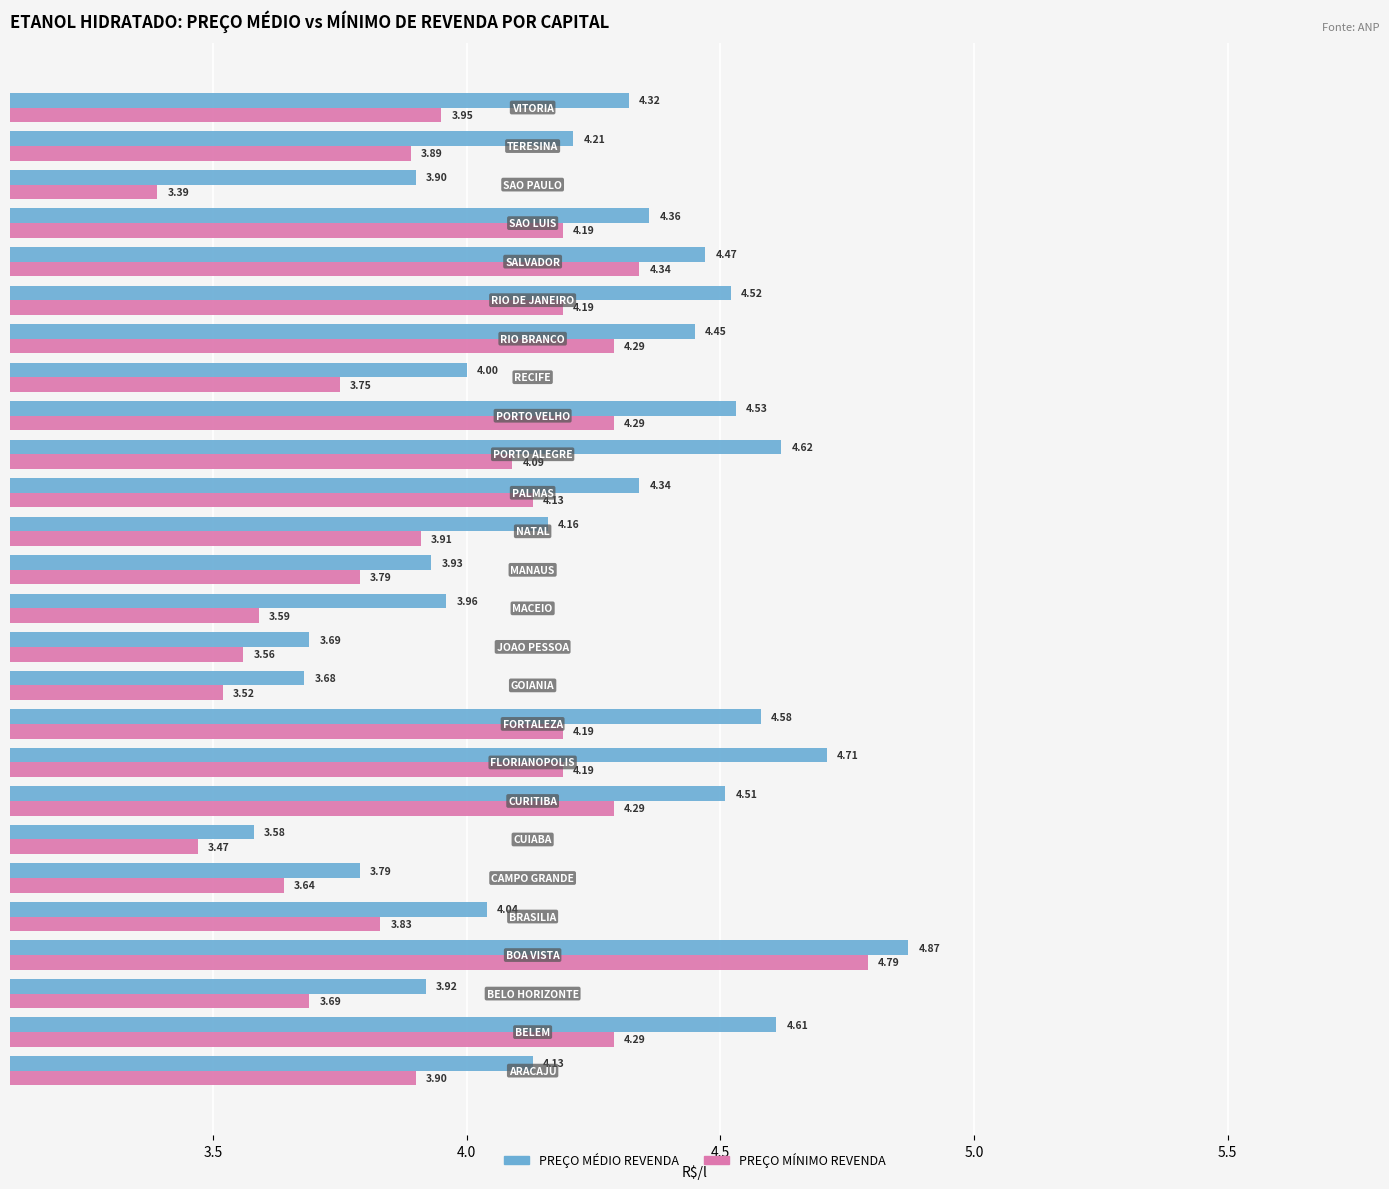

Which series has the largest range (max minus min)?

PREÇO MÍNIMO REVENDA